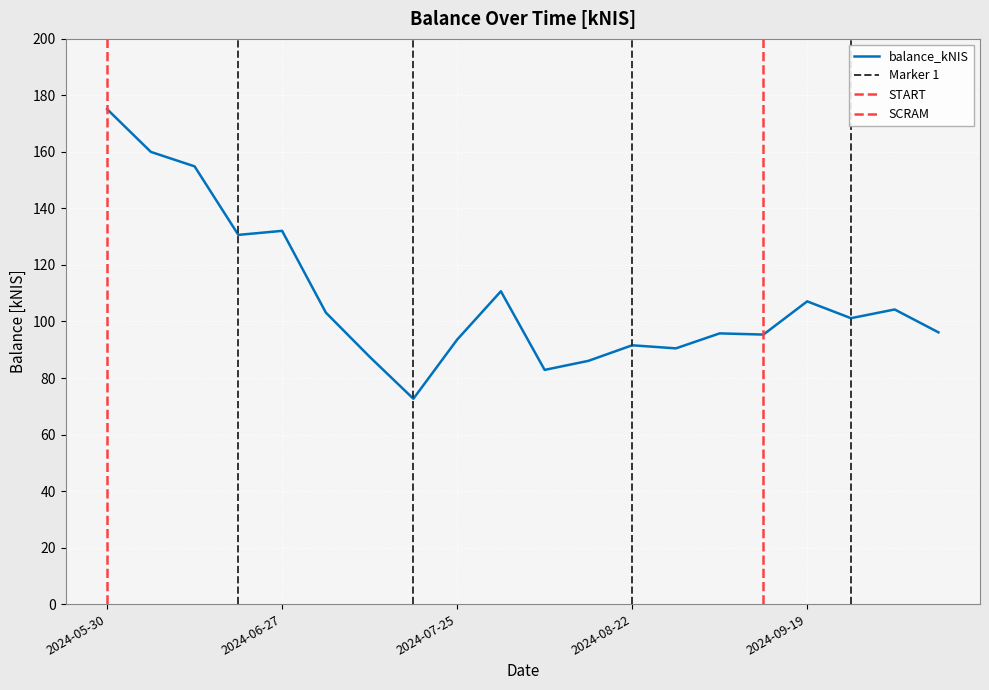

At which label is the value closest to 123?

2024-06-20